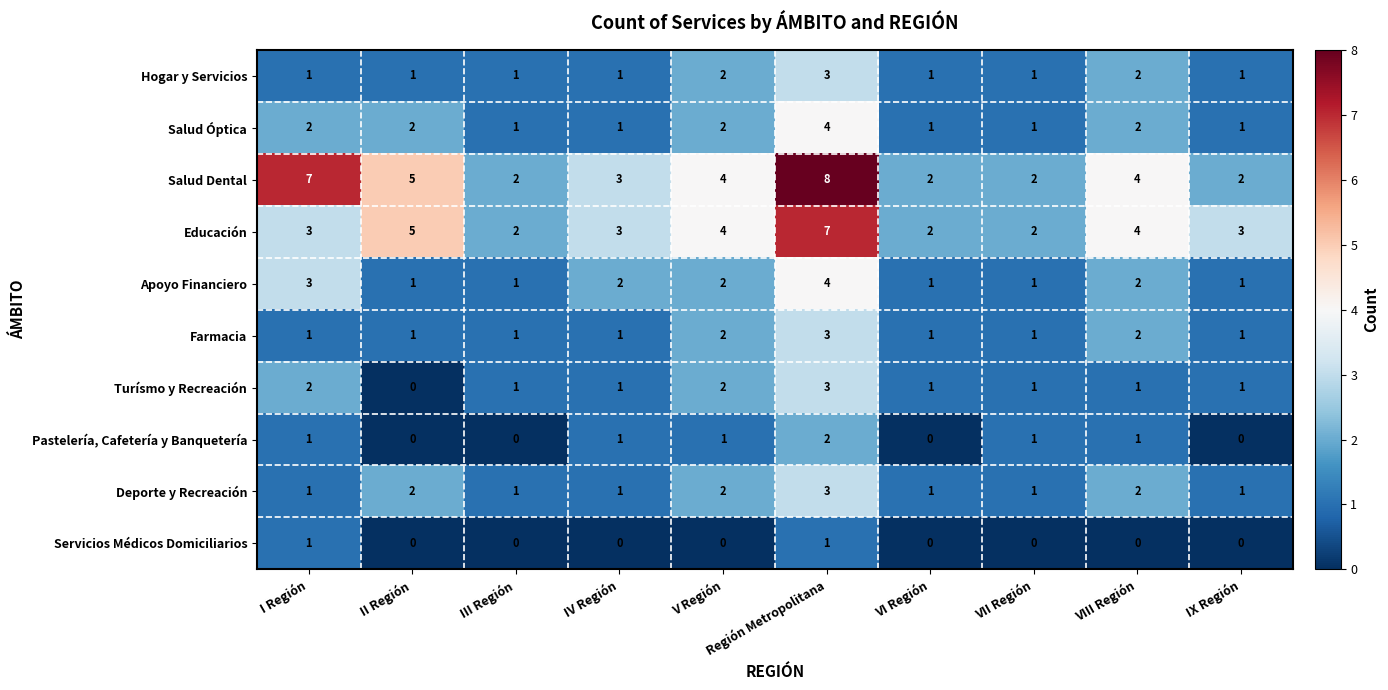

At which label does Farmacia reach its peak?

Región Metropolitana